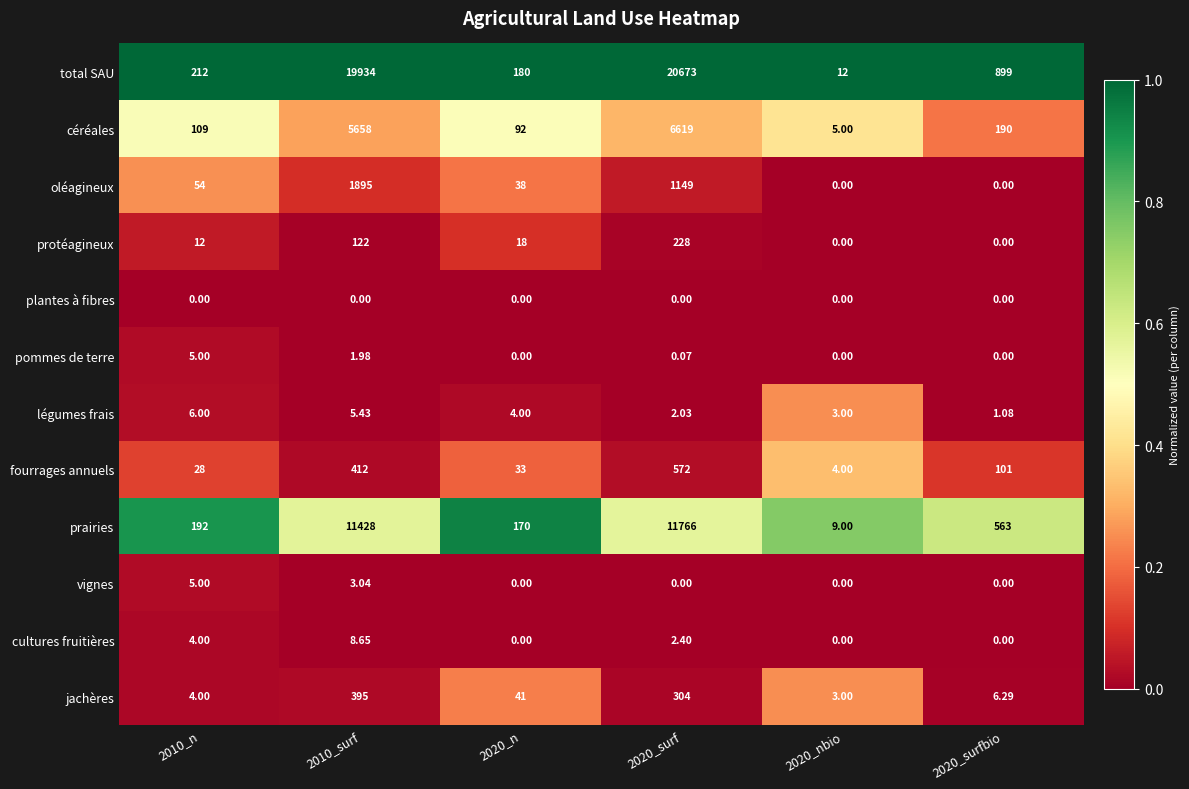

Which series has the largest total across all categories?

total SAU